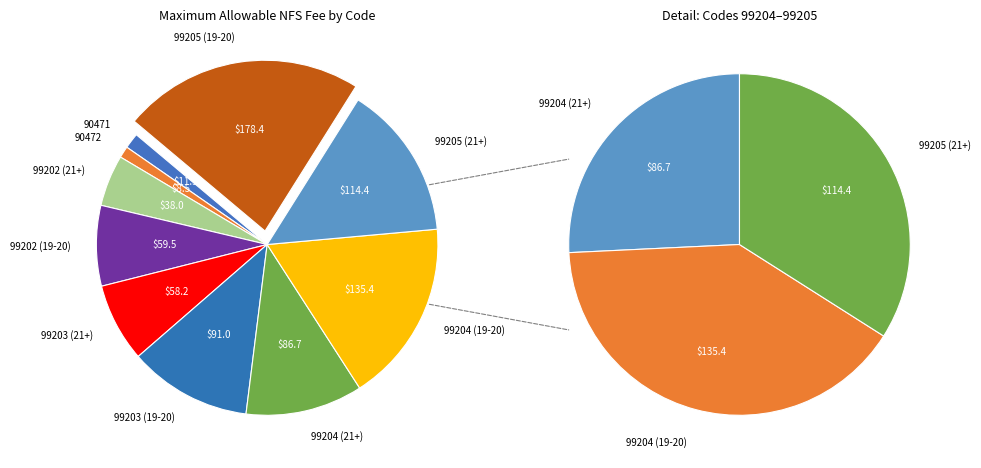

What is the largest slice in the pie chart?

99205 (19-20)